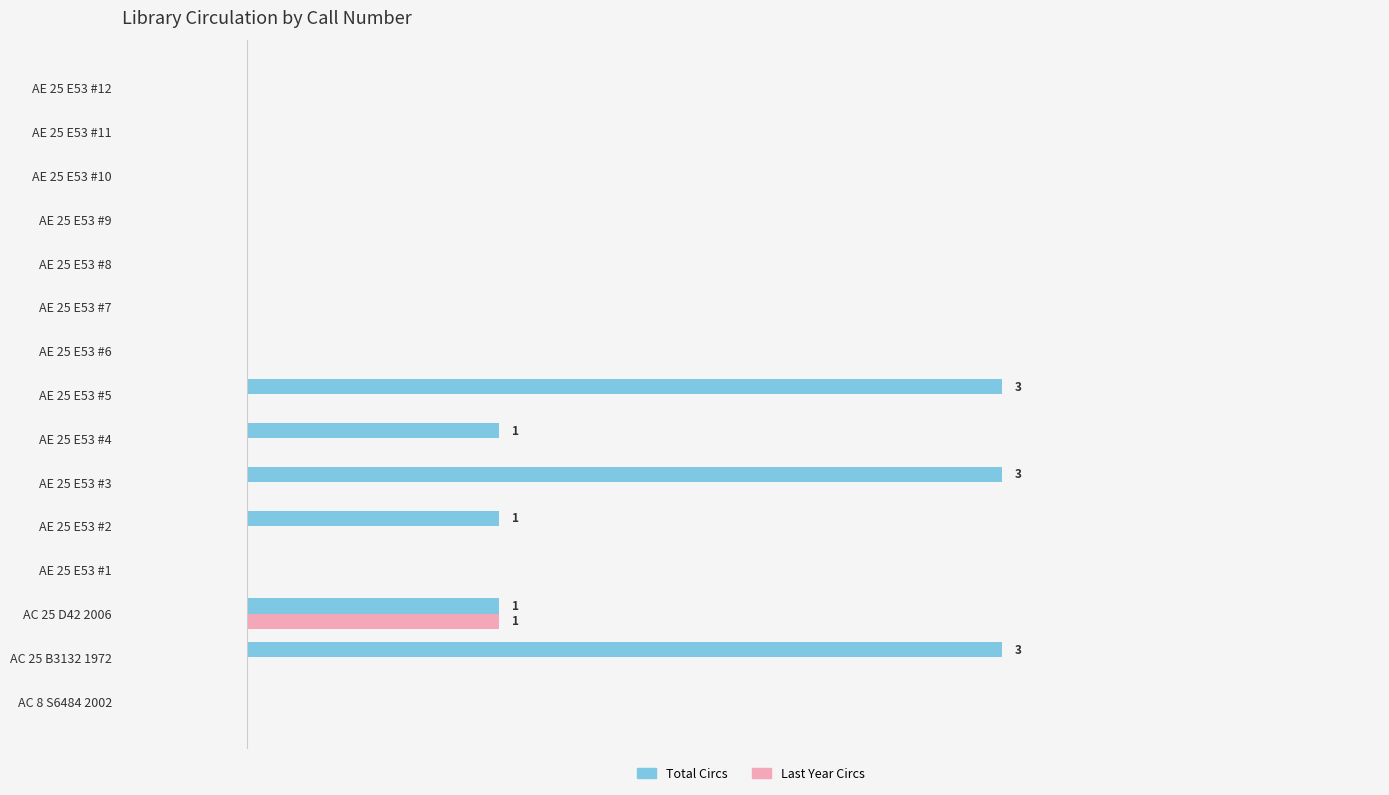

What are all the series names shown in the legend?

Total Circs, Last Year Circs